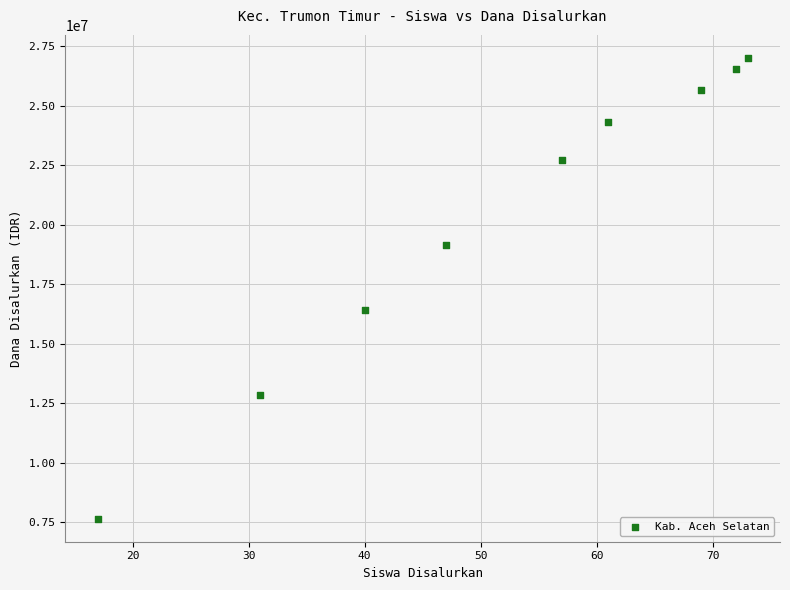

What Y value in the scatter plot is closest to 17325000?

16425000